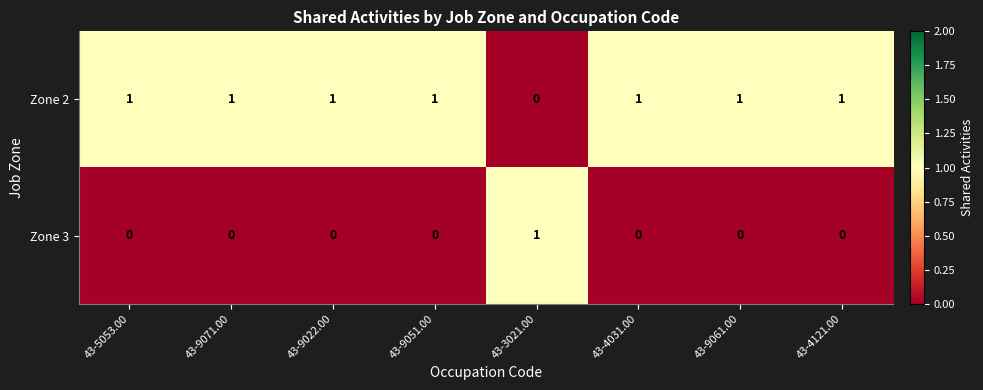

True or false: Zone 2 has a value of 1 at 43-9061.00.

True